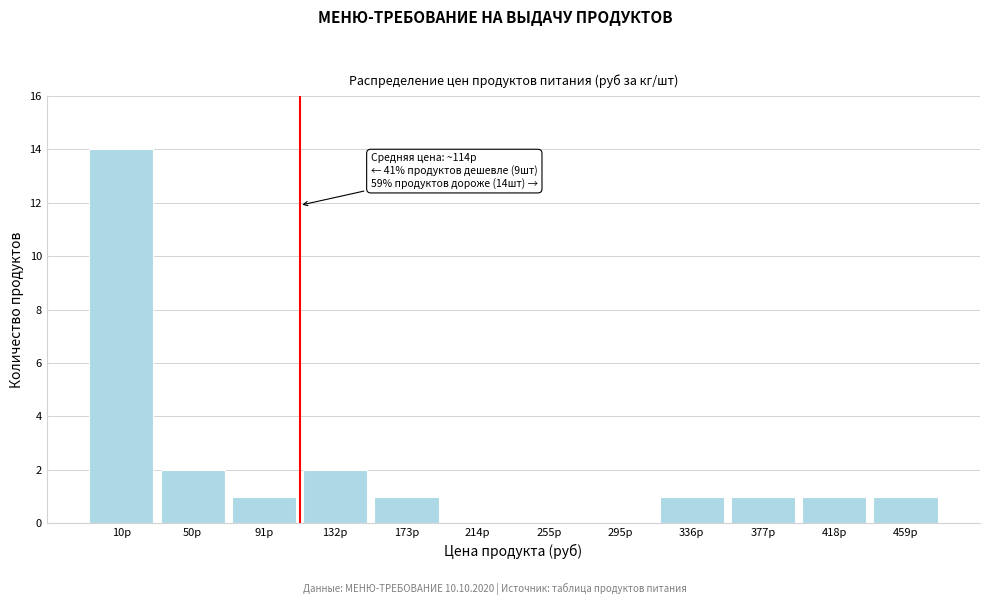

Reading left to right, extract all data points from this chart.

10р=14	50р=2	91р=1	132р=2	173р=1	214р=0	255р=0	295р=0	336р=1	377р=1	418р=1	459р=1